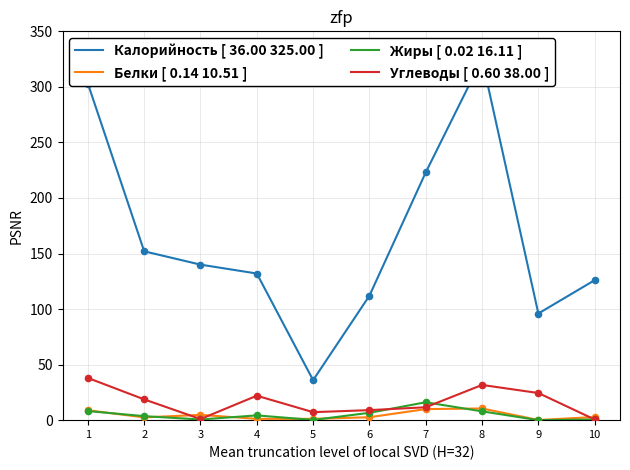

What is the total value across all series at 10?

130.0